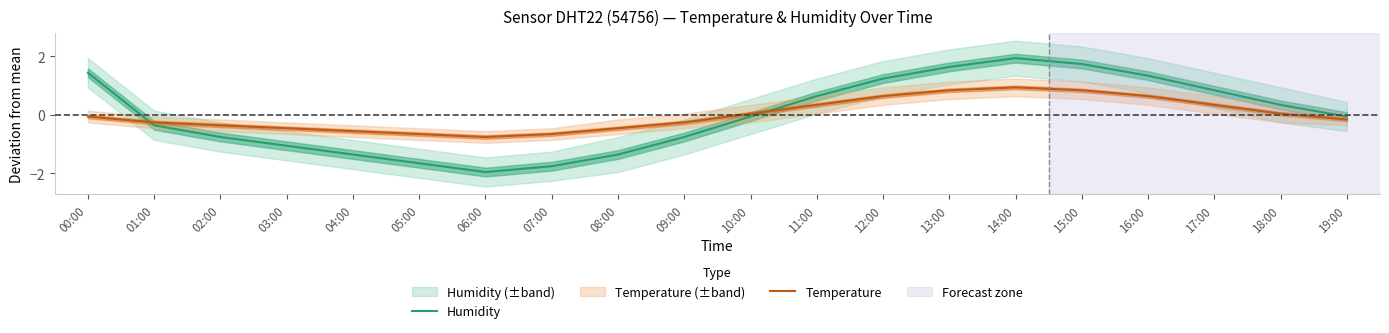

Between 11:00 and 19:00, which series saw the biggest shift?

Humidity